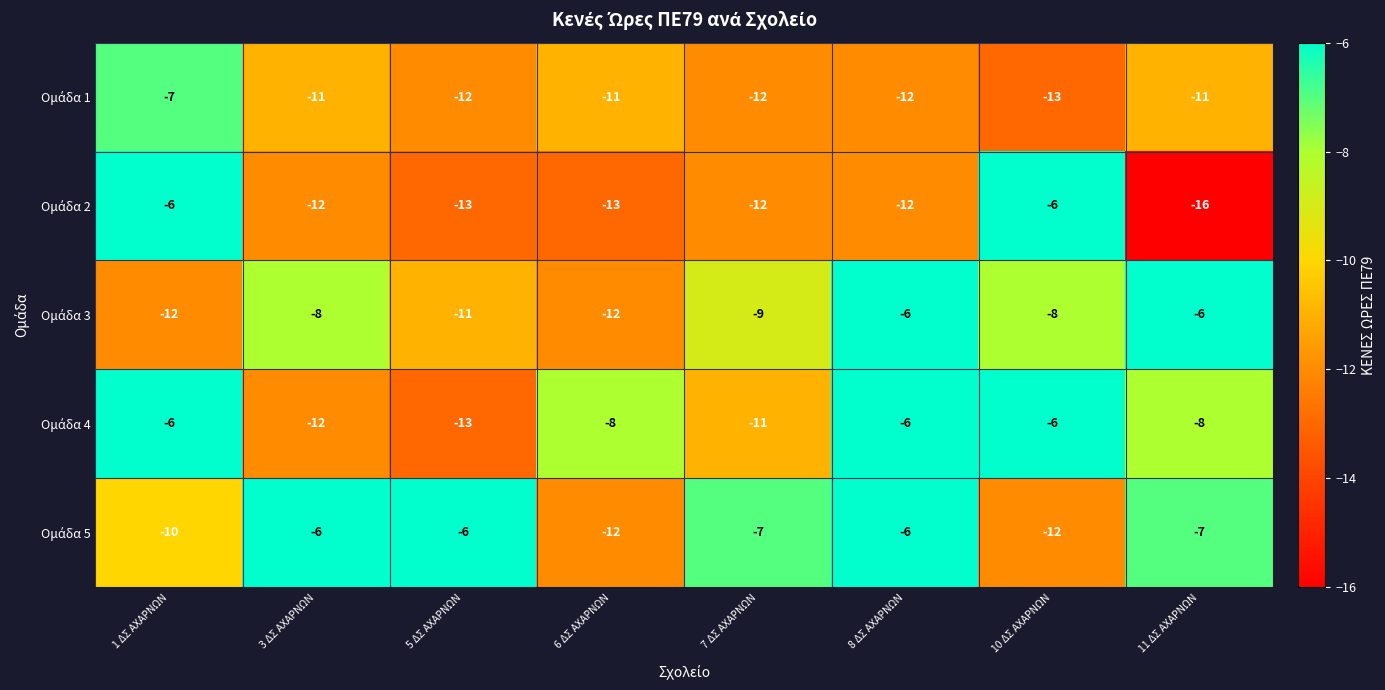

What is the difference between the highest and lowest values at 7 ΔΣ ΑΧΑΡΝΩΝ?

5